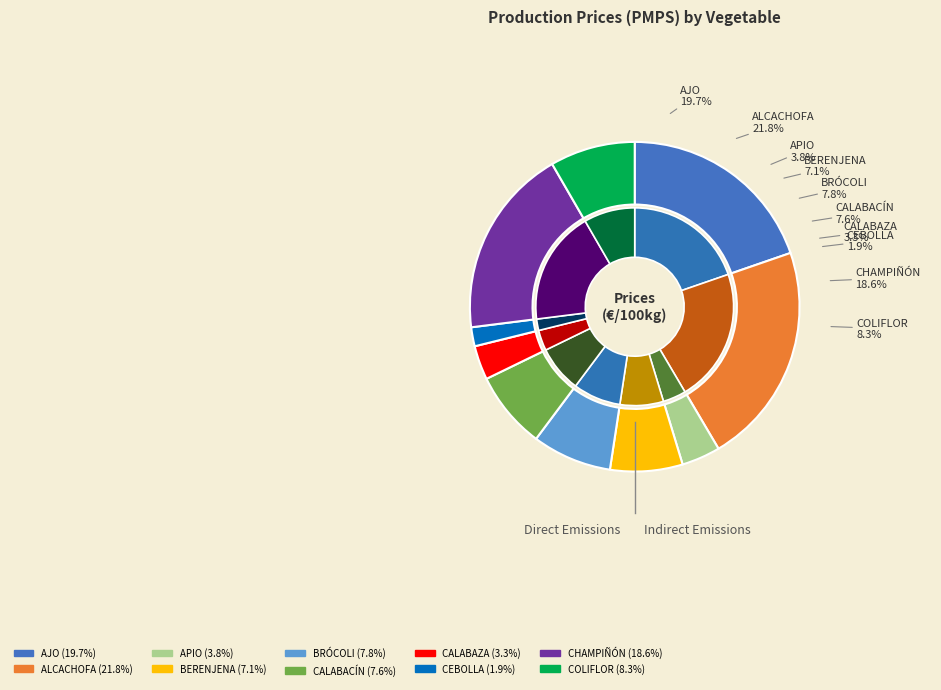

To the nearest percent, what is the difference between the largest and smallest slice percentages?

20%